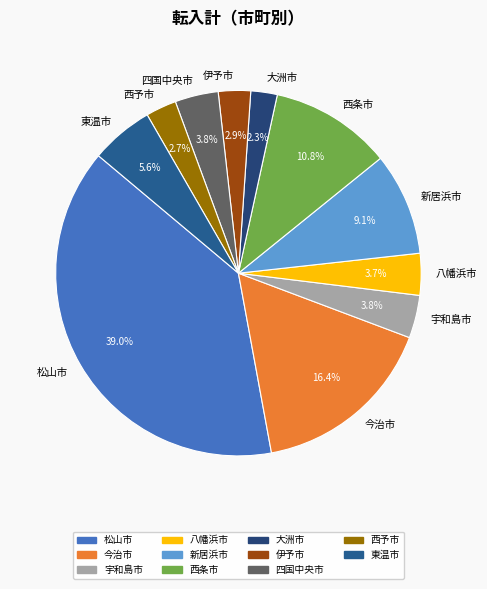

Which category has the biggest portion of the pie?

松山市